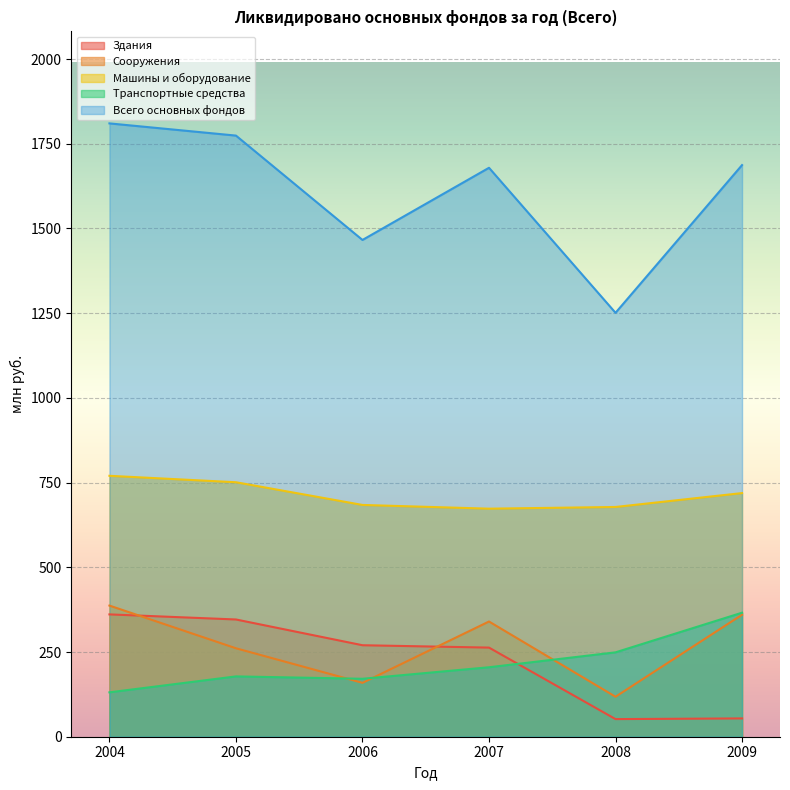

What is the greatest value displayed?

1810